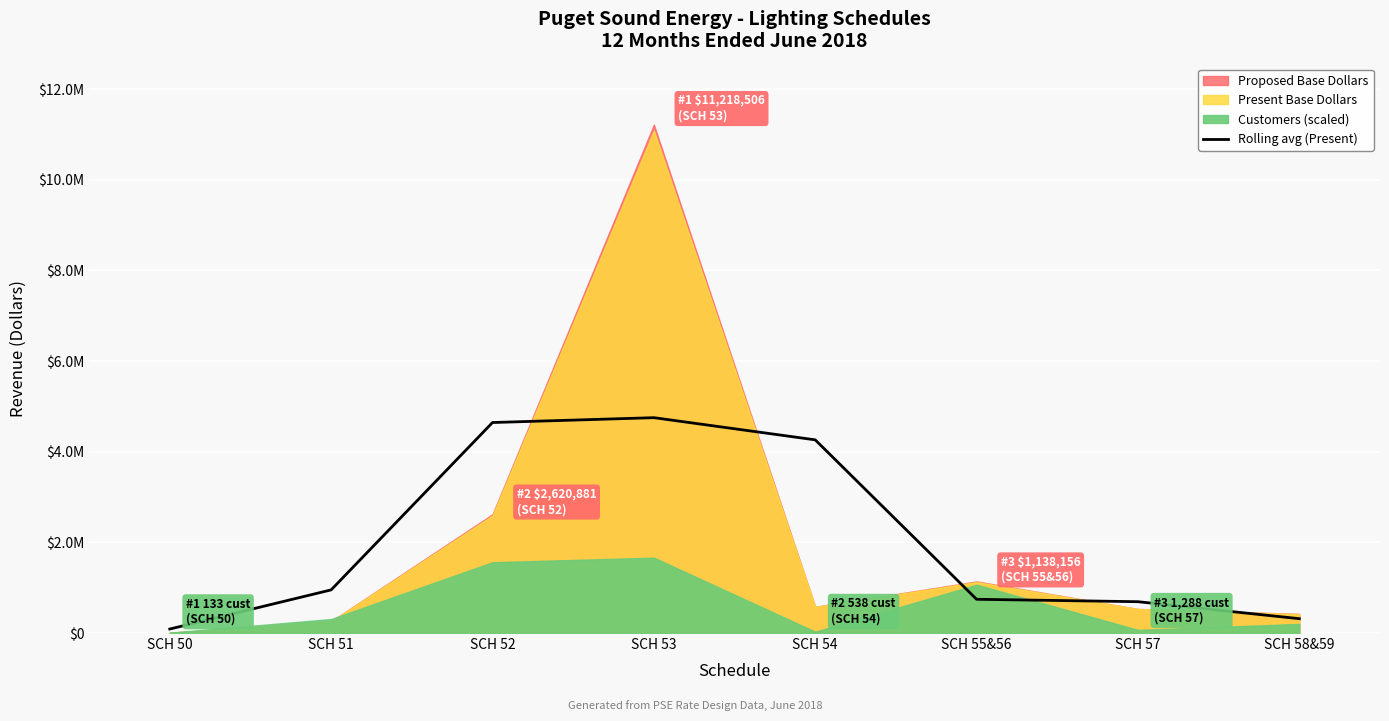

What is the difference between the second highest and second lowest values?

4328818.3